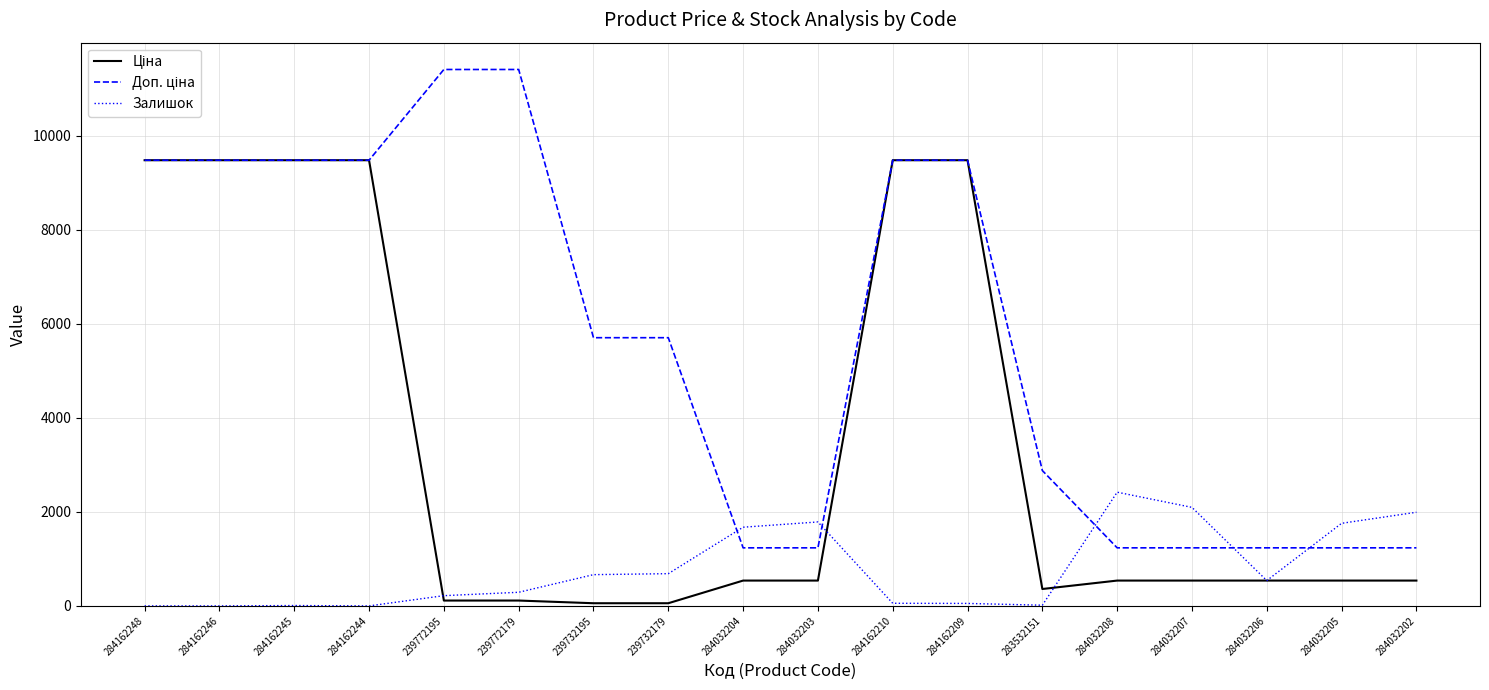

What is the greatest value displayed?

11410.0